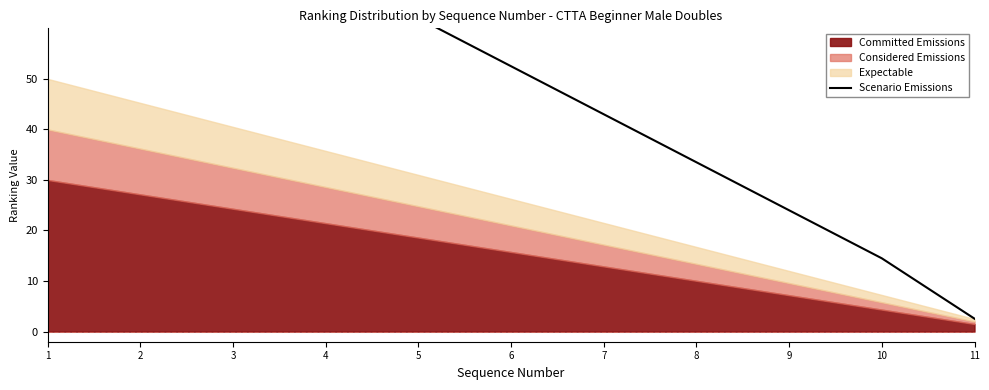

At which label is the value closest to 51?

6